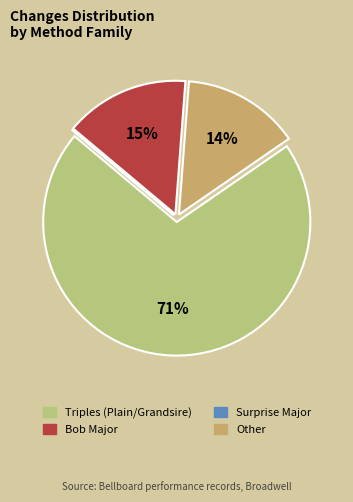

Does any single category account for the majority?

Yes